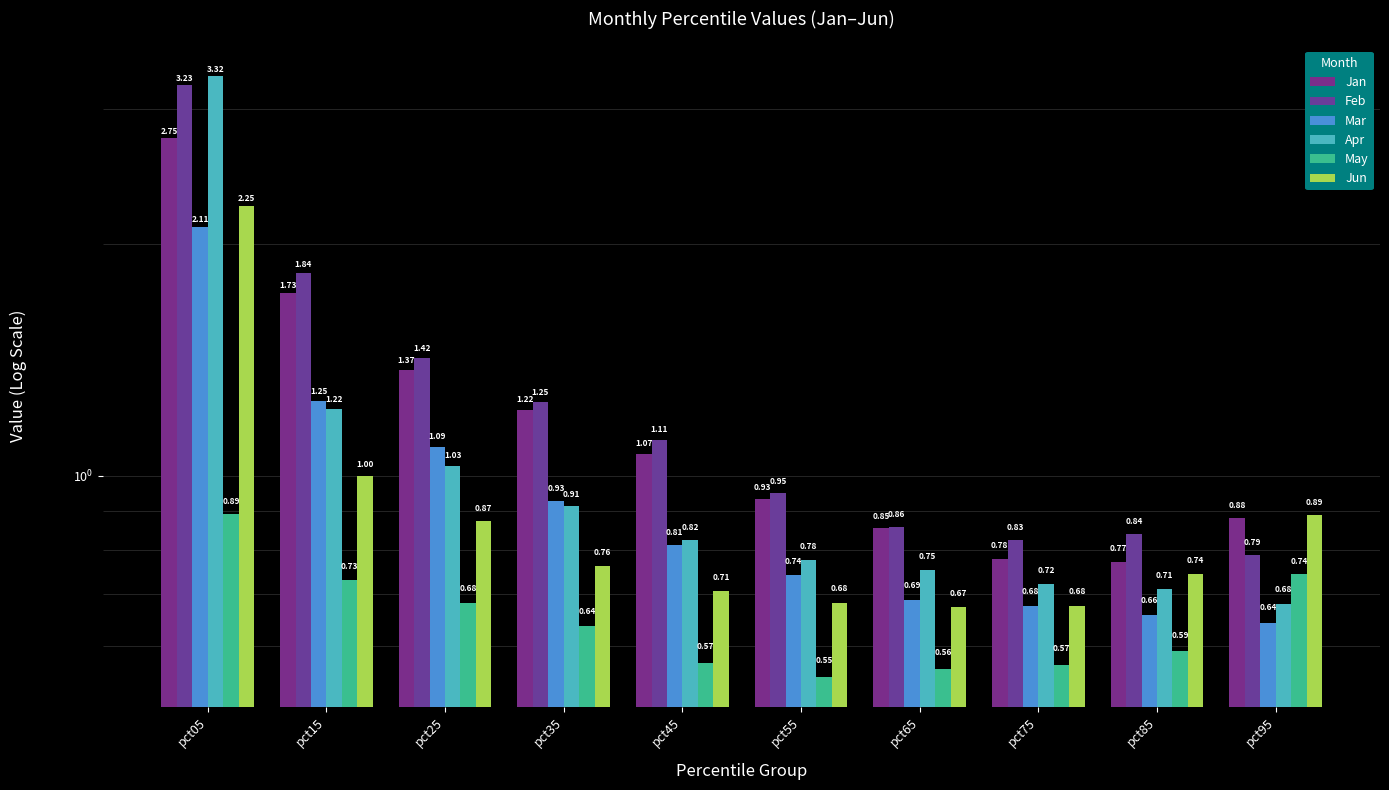

Which label corresponds to the smallest value in the chart?

pct55